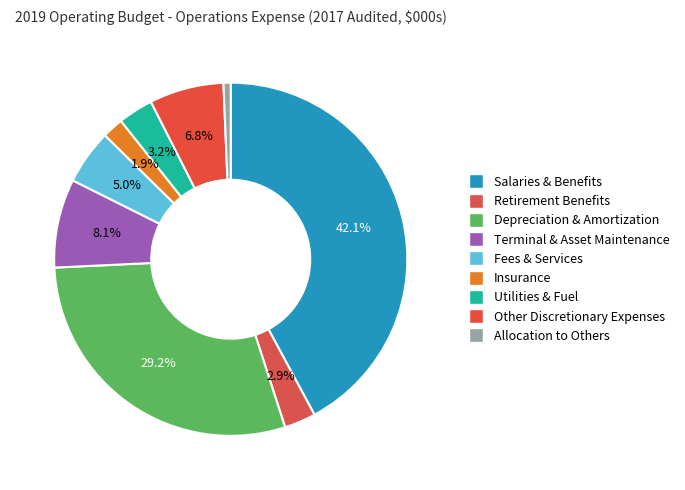

Which category has the smallest portion of the pie?

Allocation to Others